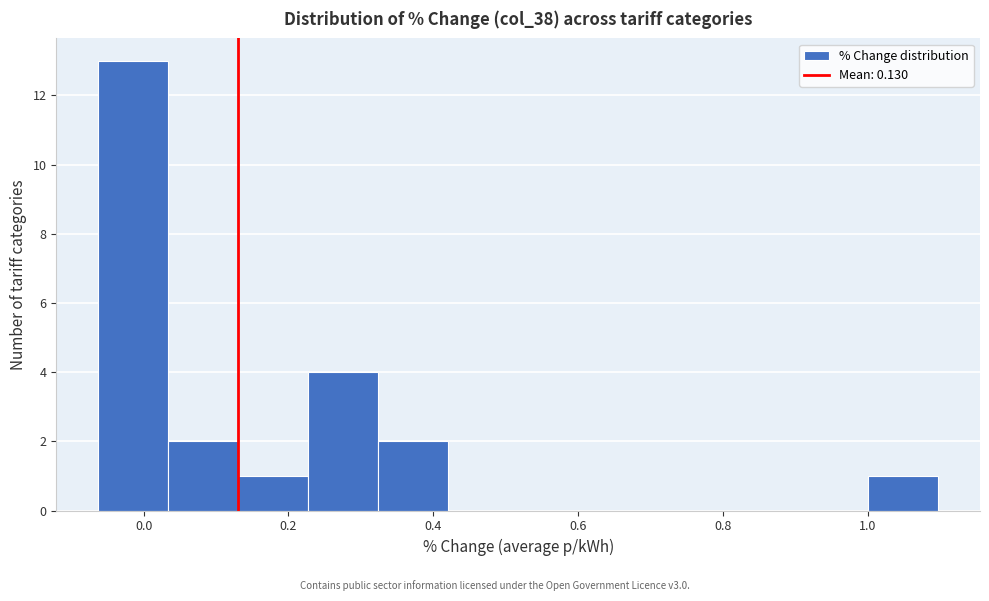

Reading left to right, transcribe this chart: for each bar, give the range it covers on the x-axis and its height. Neither the bar edges nor the heights are printed on the chart, so give them approximately, as read against the axes.

-0.06 to 0.04: 13
0.04 to 0.14: 2
0.14 to 0.22: 1
0.22 to 0.32: 4
0.32 to 0.42: 2
0.42 to 0.52: 0
0.52 to 0.62: 0
0.62 to 0.72: 0
0.72 to 0.80: 0
0.80 to 0.90: 0
0.90 to 1.00: 0
1.00 to 1.10: 1